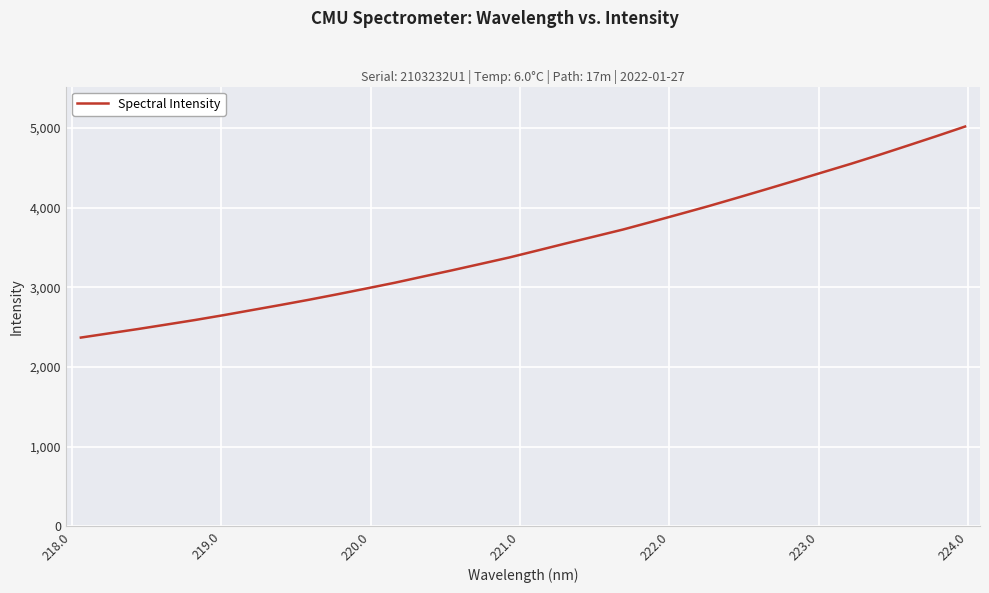

What is the difference between the maximum and minimum values?

2647.6